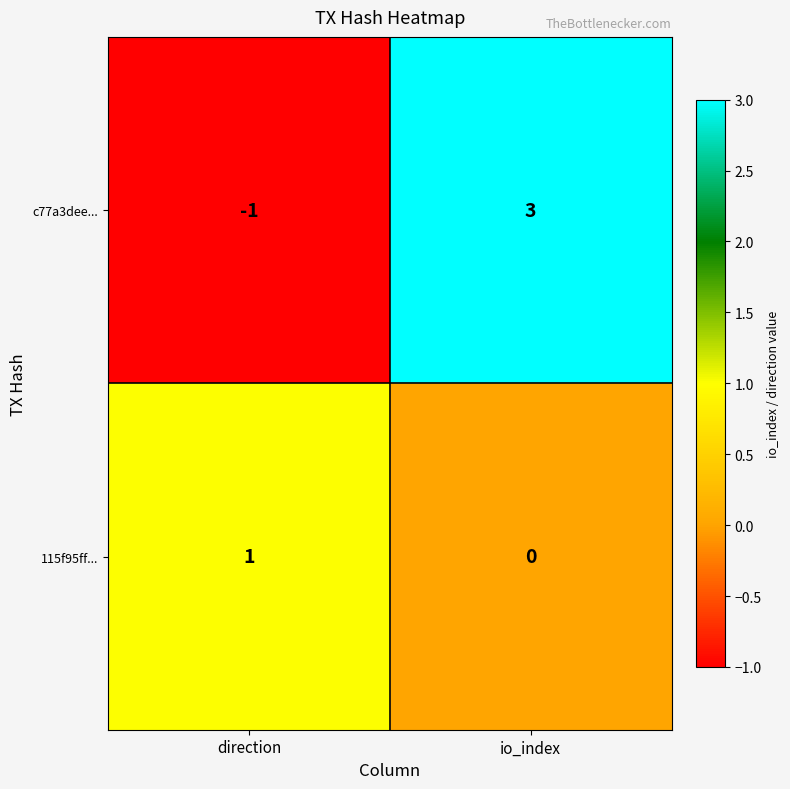

What is the greatest value displayed?

3